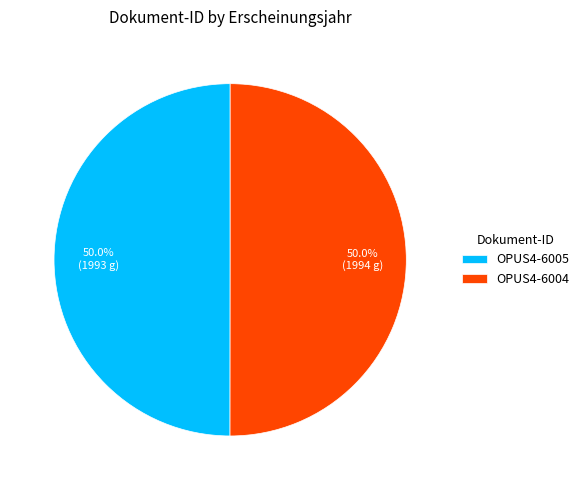

True or false: OPUS4-6004 accounts for 35% of the total.

False